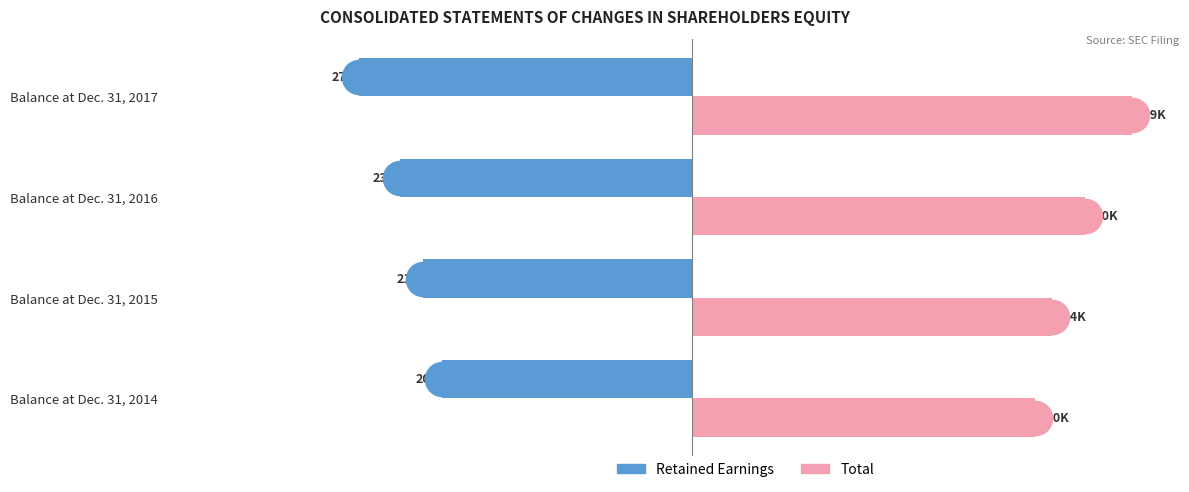

What is the minimum value shown in the chart?

-271.5